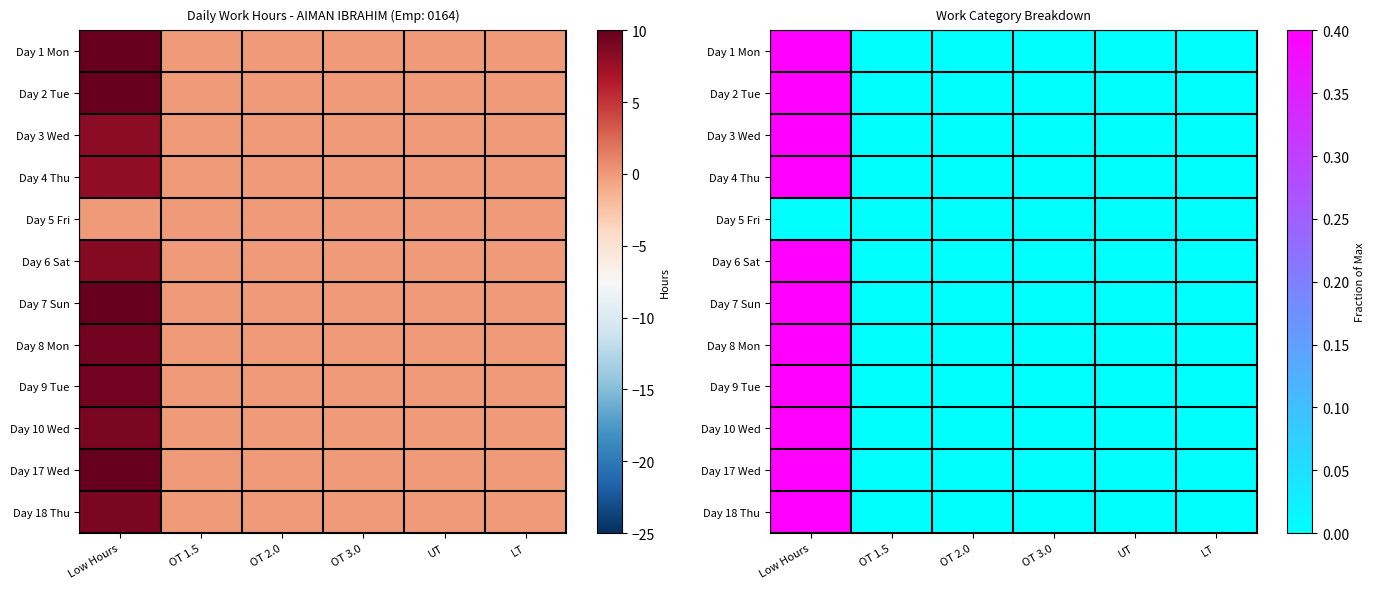

How many values in Day 3 Wed are above zero?

1